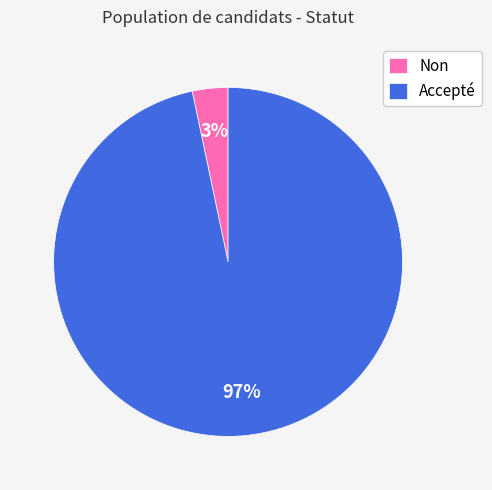

Does Accepté account for over 50% of the chart?

Yes